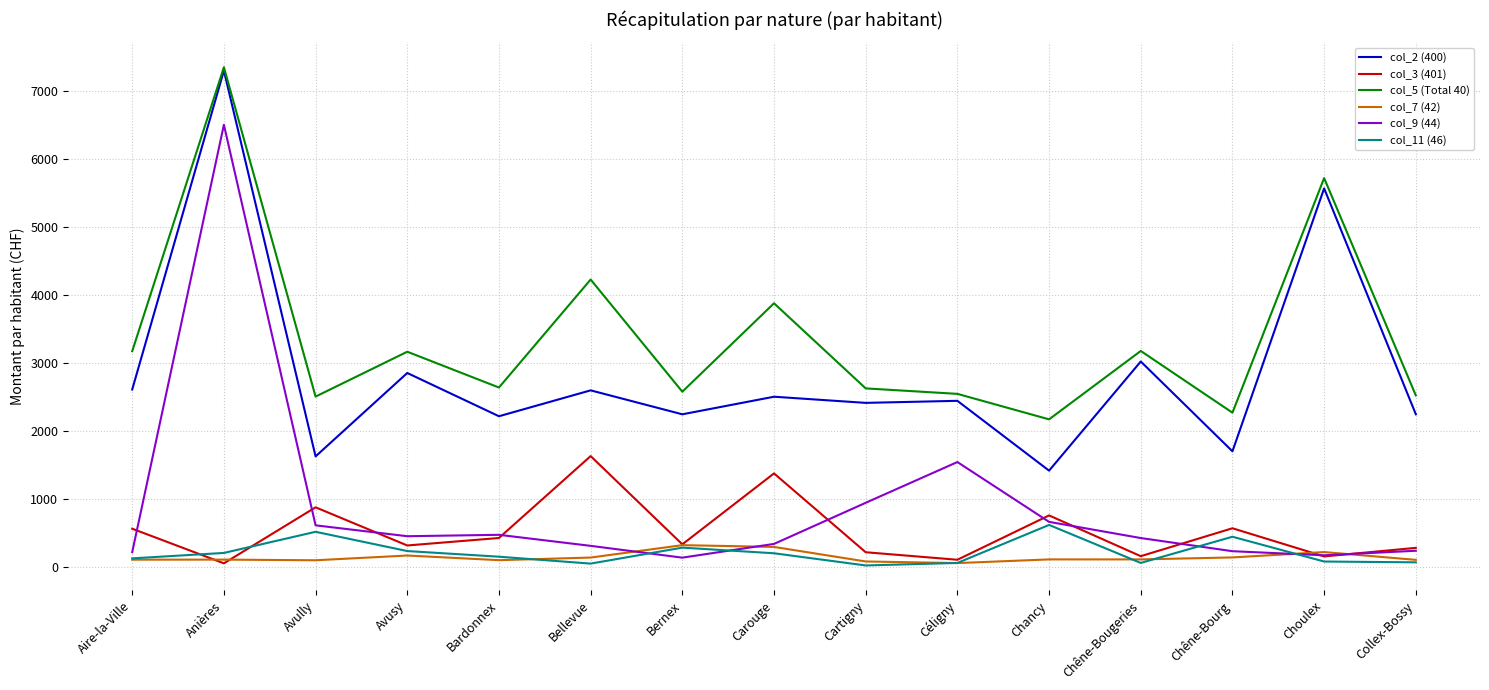

What is the spread (max minus min) of values at Avusy?

2997.9